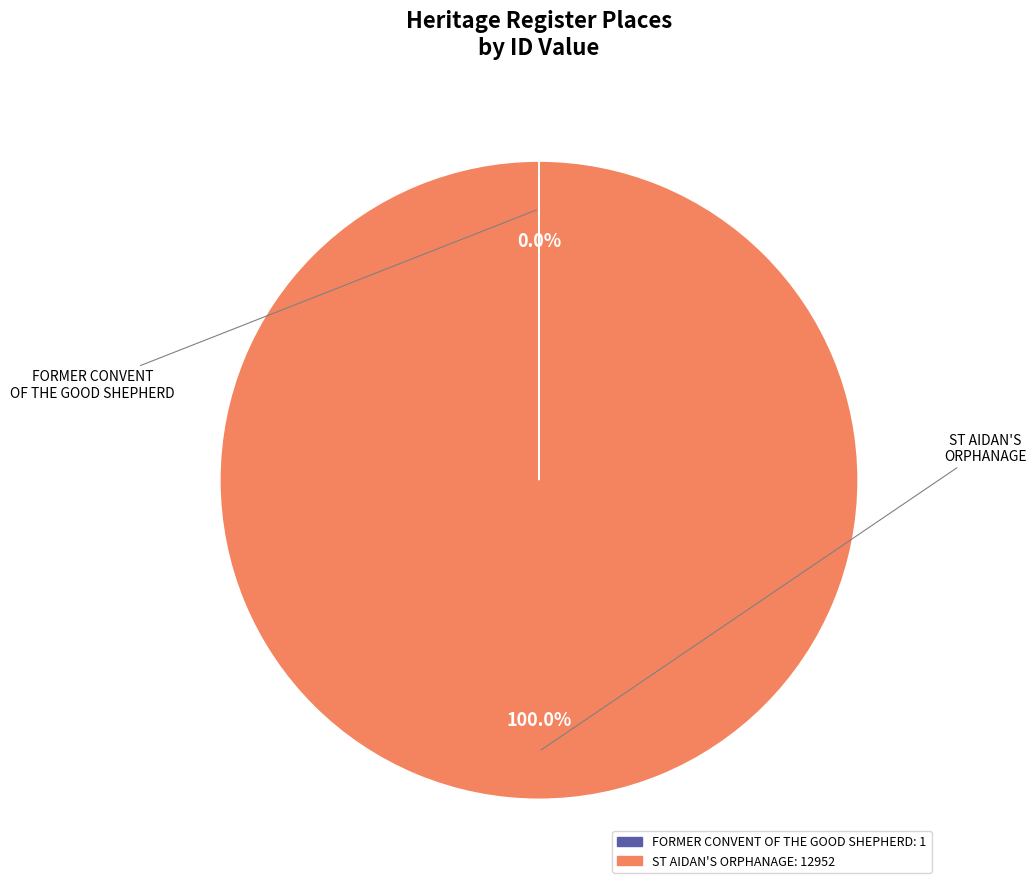

Is there a majority slice in this chart?

Yes